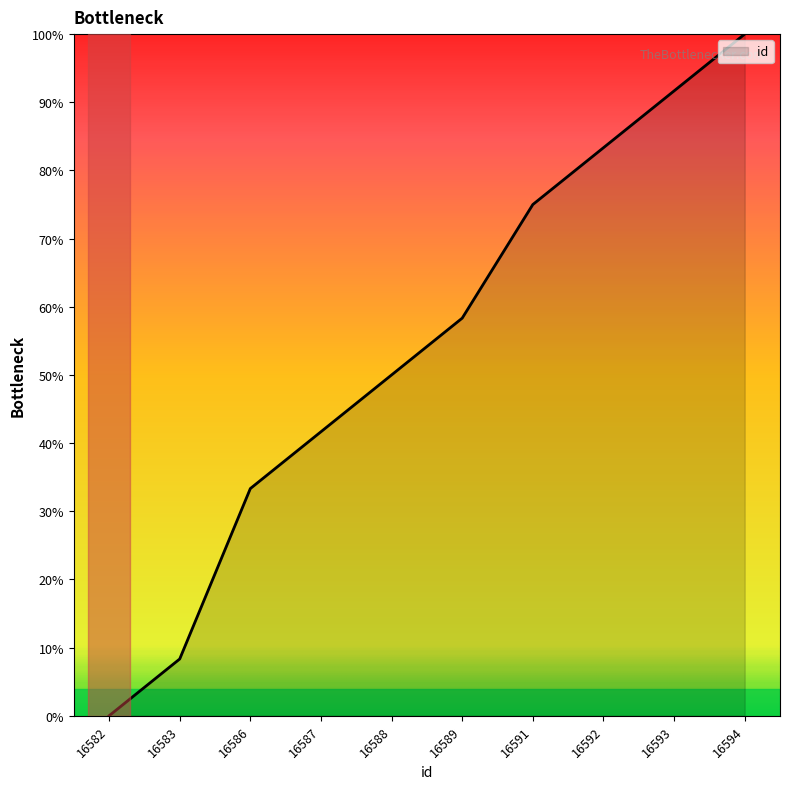

List the labels in order of value, smallest first.

16582, 16583, 16586, 16587, 16588, 16589, 16591, 16592, 16593, 16594